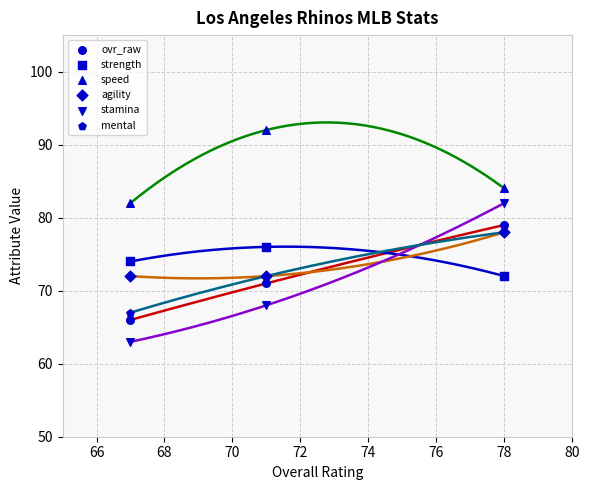

Which series has the widest spread of Y values?

stamina